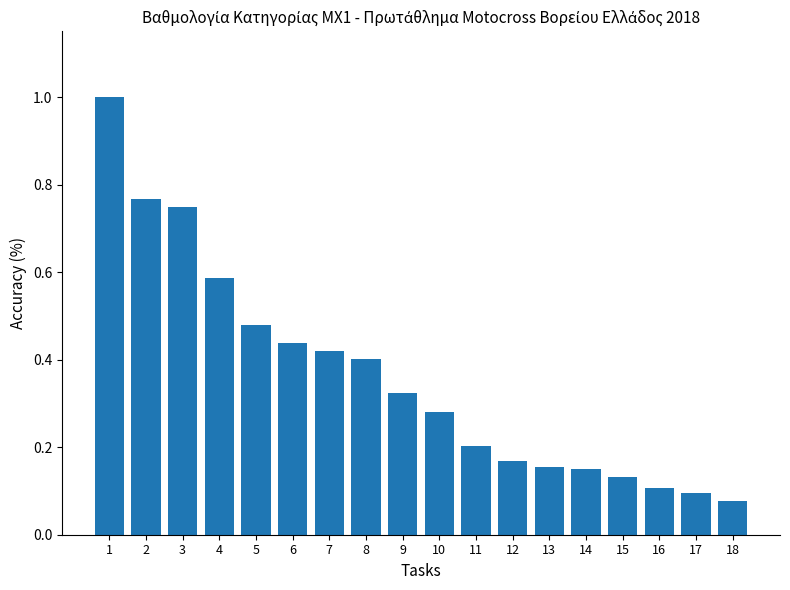

Between 1 and 17, which is larger?

1